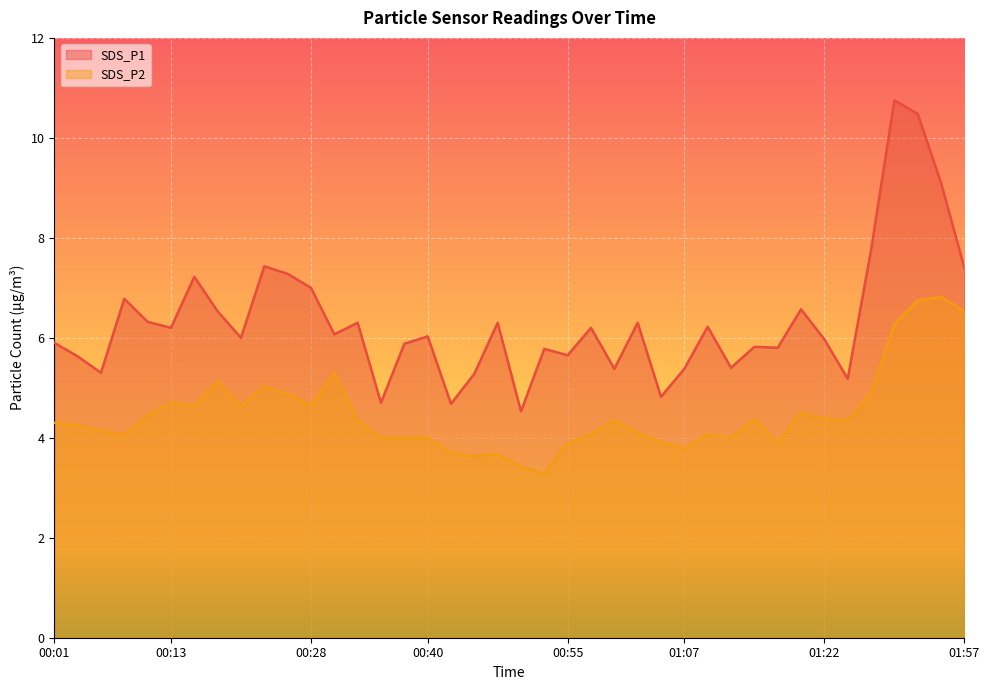

What is the difference between the SDS_P2 values at 01:12 and 01:14?

0.4